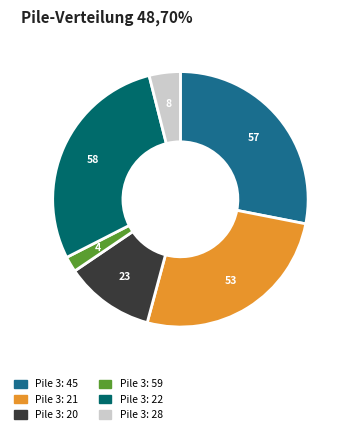

Does any single category account for the majority?

No